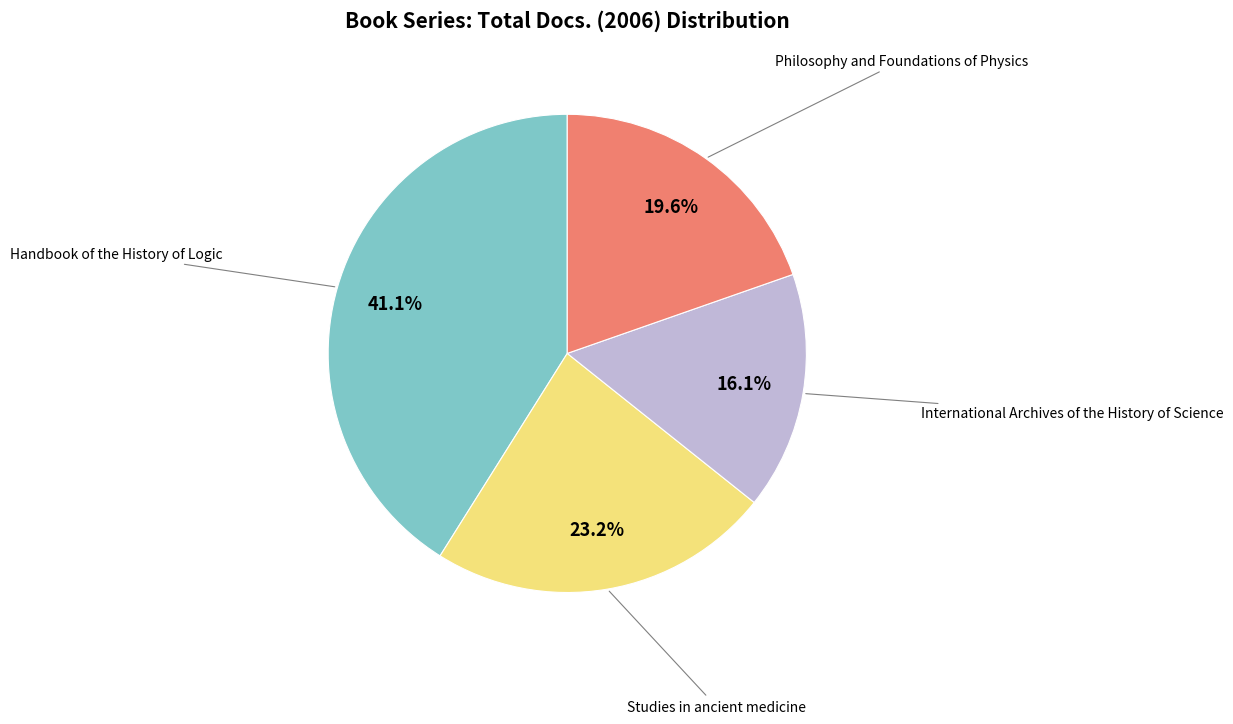

Is there any slice that represents more than half of the pie?

No